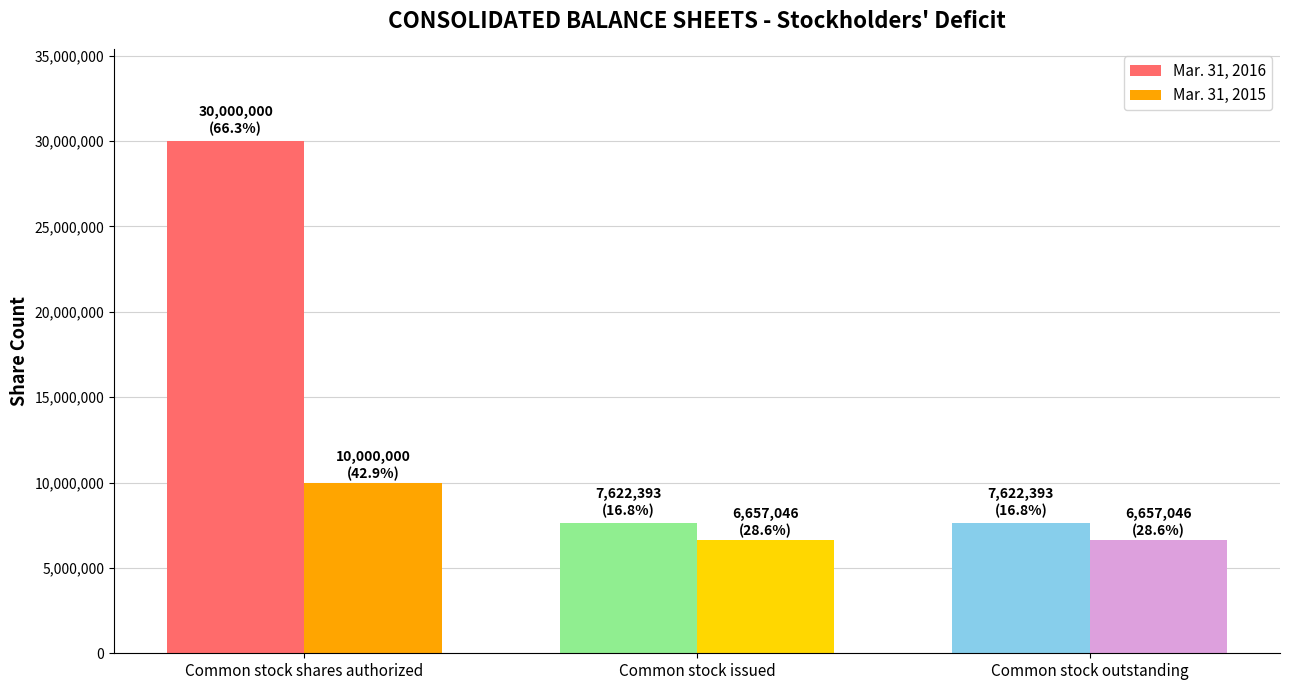

Which series has the widest spread of values?

Mar. 31, 2016